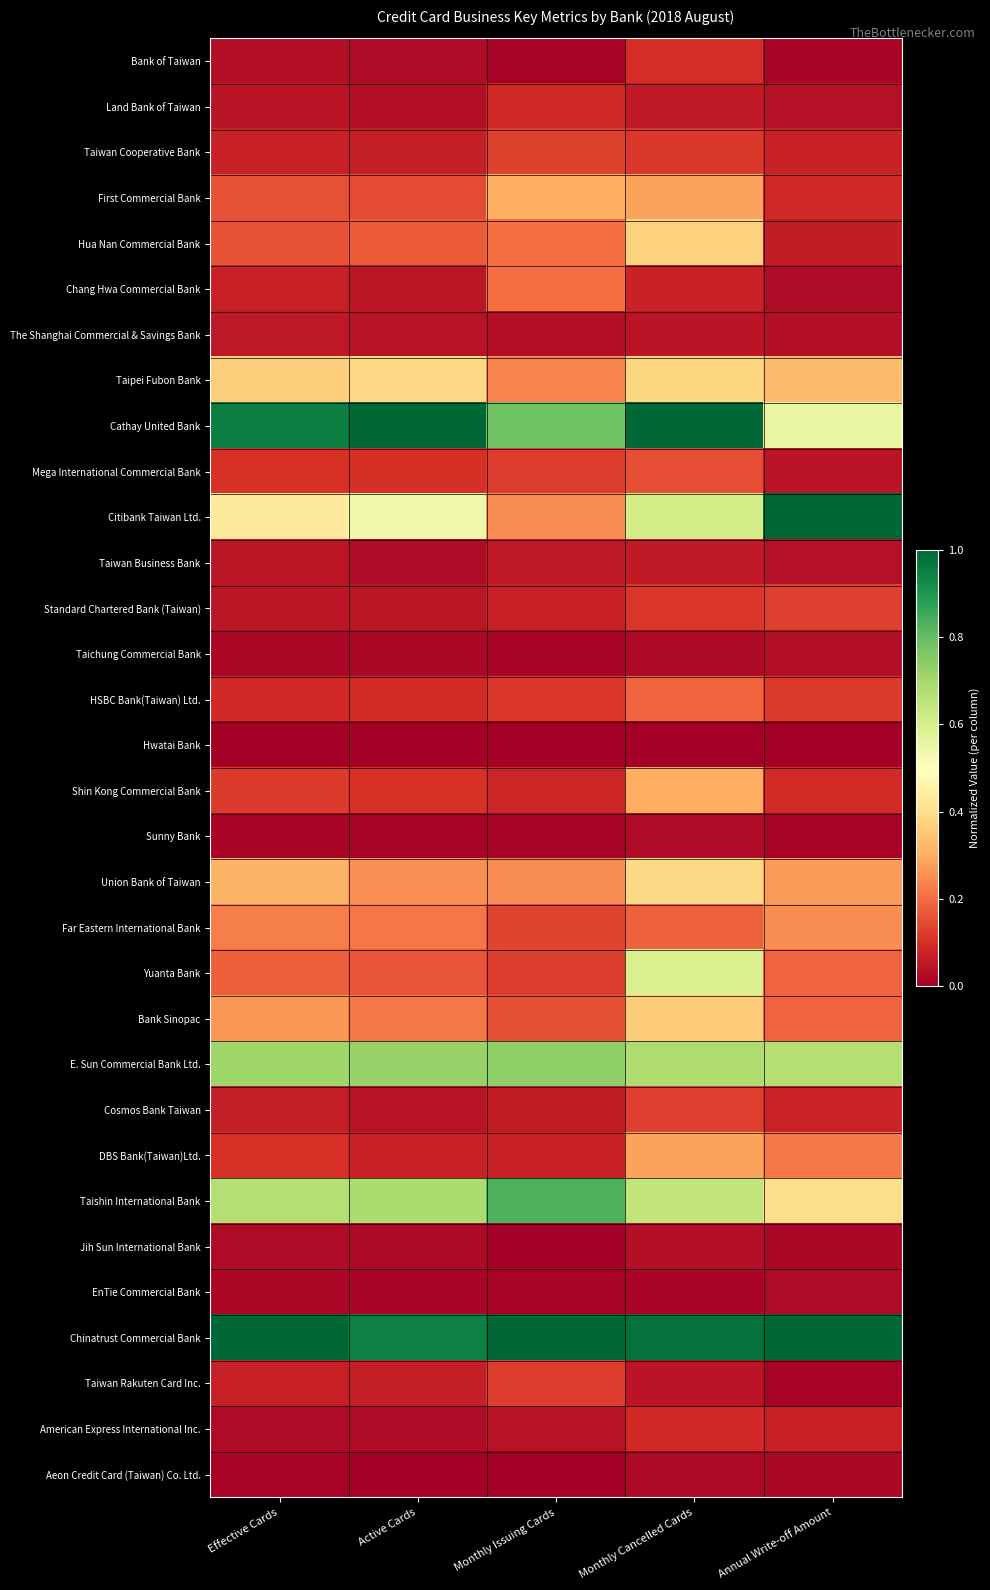

What is the spread (max minus min) of values at Monthly Issuing Cards?

1.0